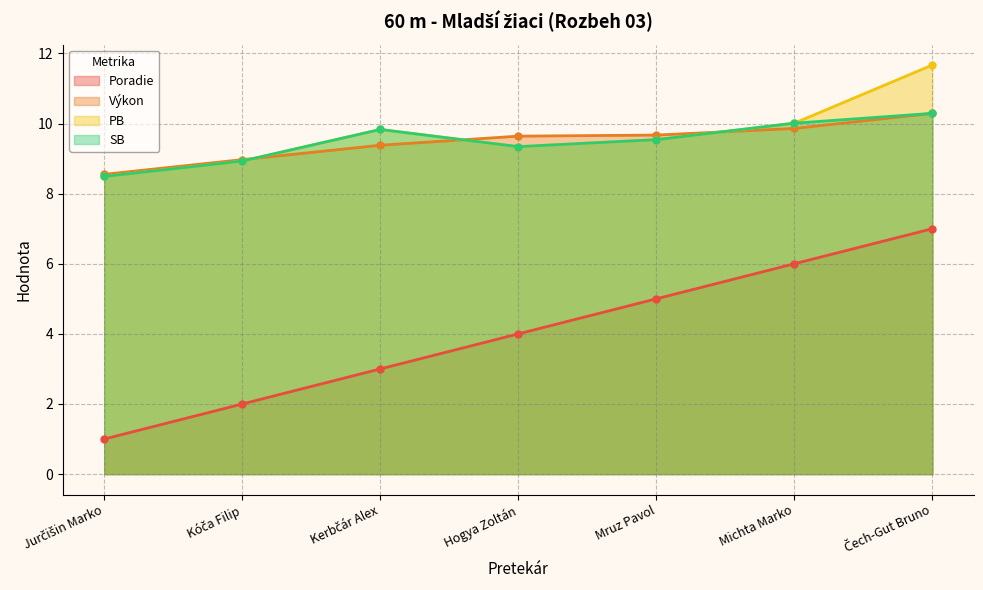

At which category does PB reach its first local peak?

Kerbčár Alex